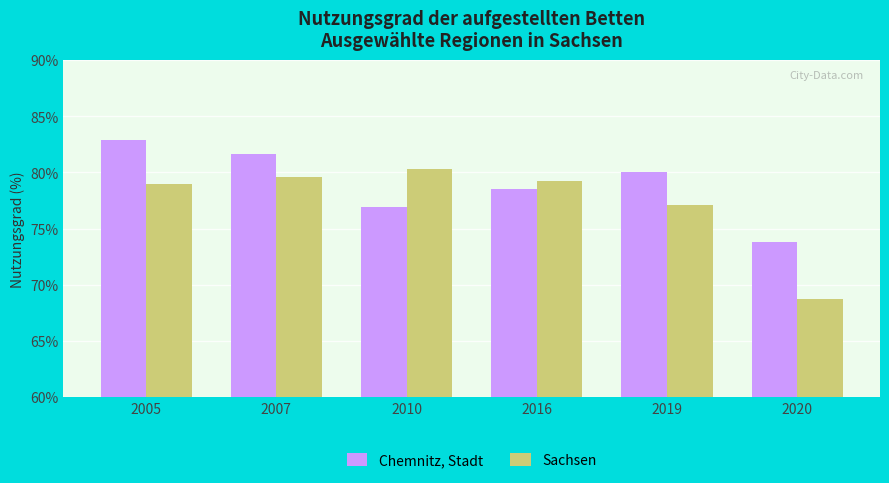

What is the value of the Sachsen bar at the 3rd from the left?

80.3